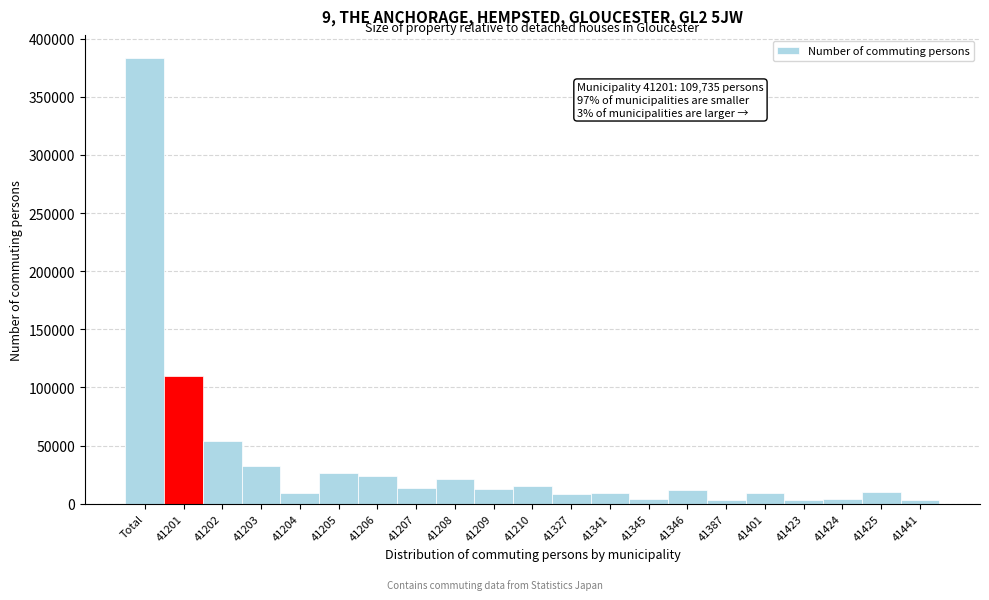

What is the ratio of the value at 41206 to the value at 41210?

1.5